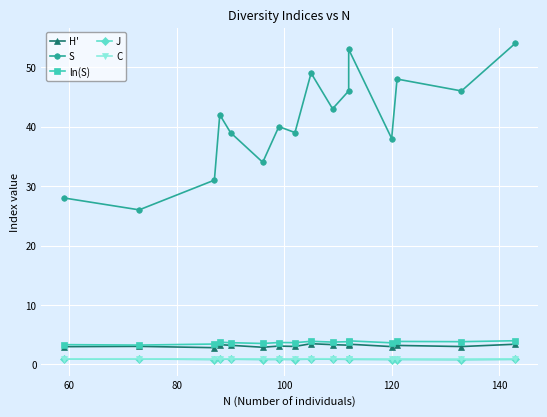

What is the difference between the second highest and minimum values in the J series?

0.1